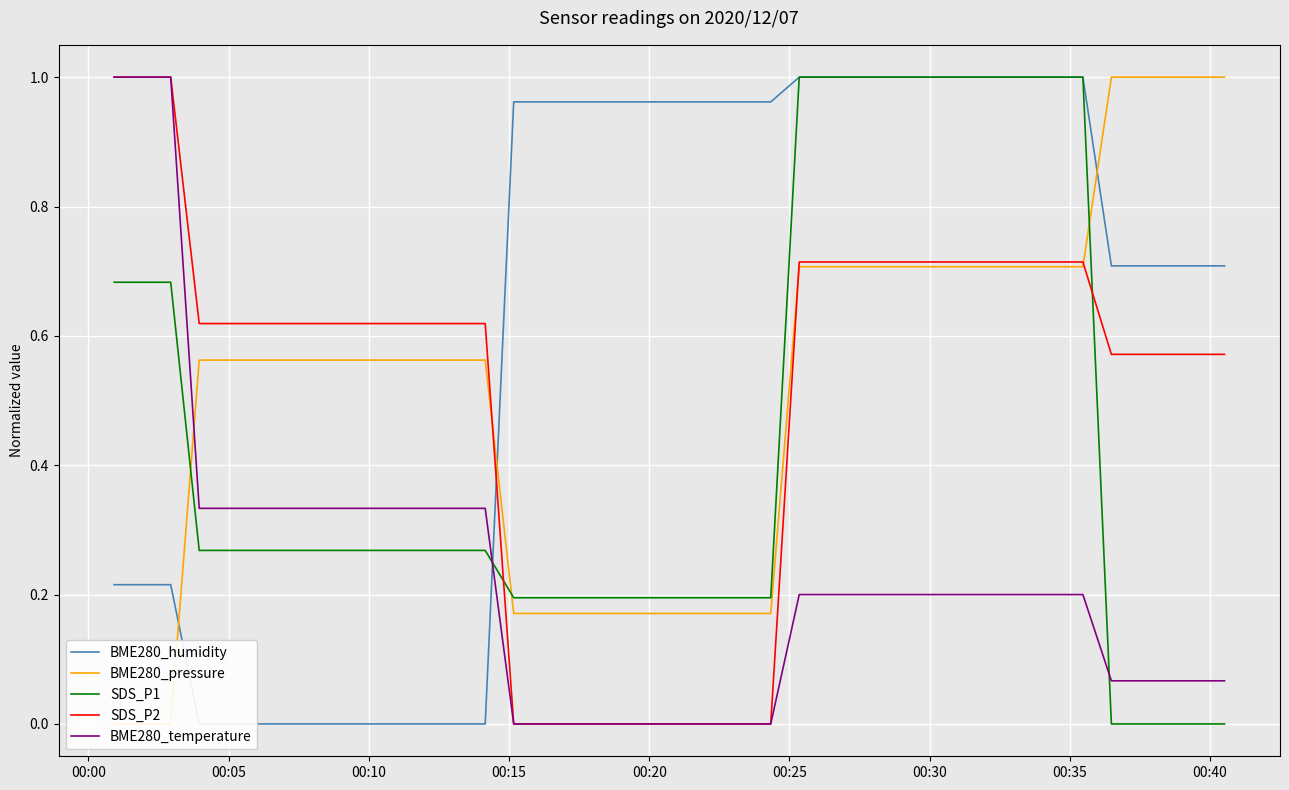

After their last crossing, which series has the higher values: SDS_P1 or BME280_temperature?

BME280_temperature